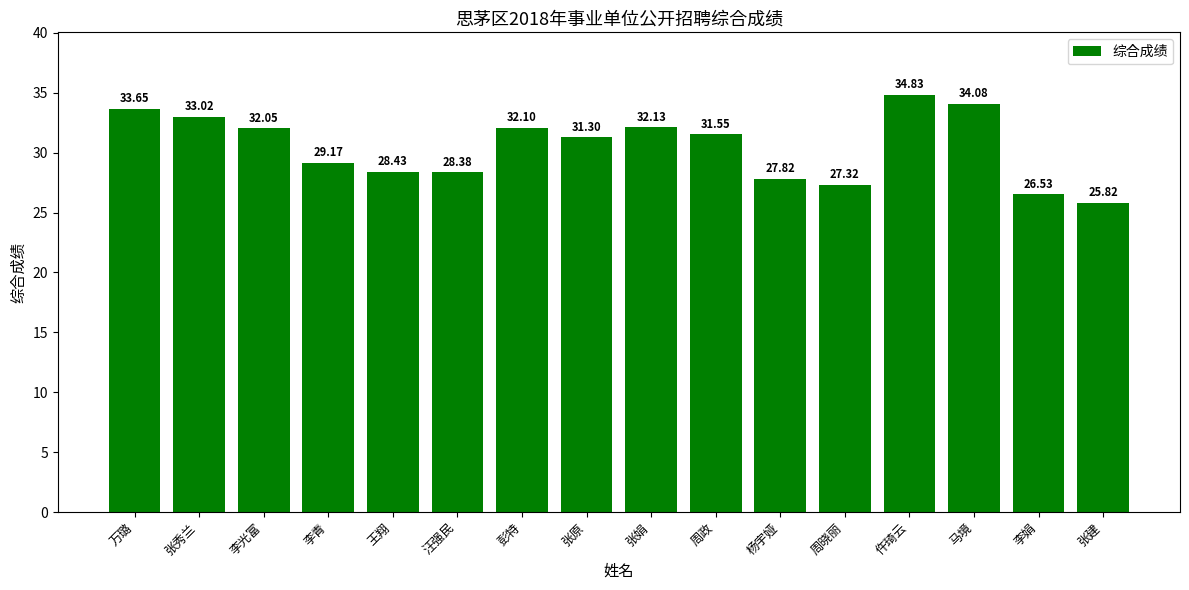

What is the greatest value displayed?

34.8